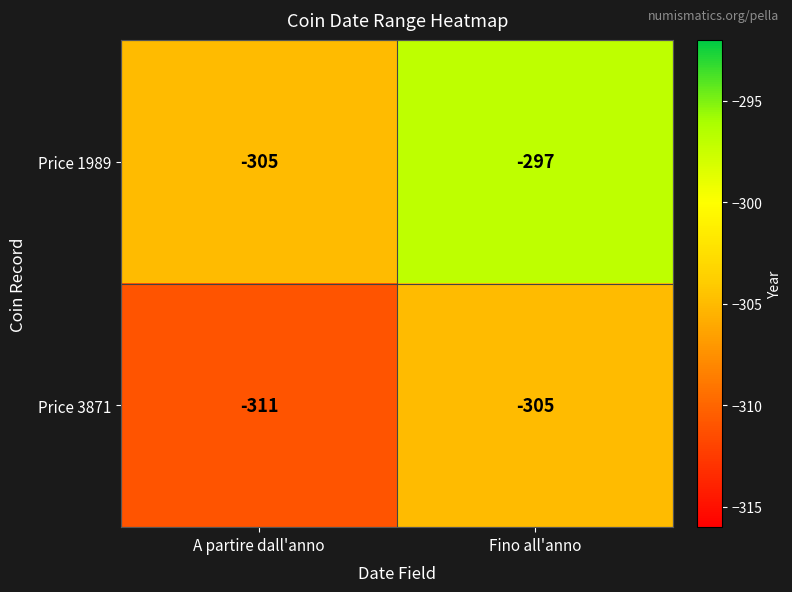

Which label corresponds to the largest value in the chart?

Fino all'anno